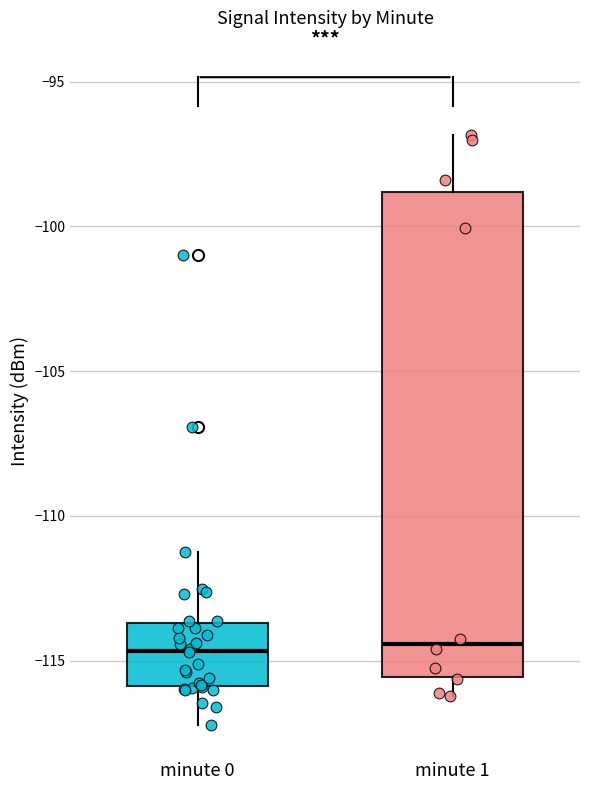

Where is the upper edge of the box for minute 0 on the y-axis? The values are not printed on the chart, so give them approximately, as read against the axis.

-113.5